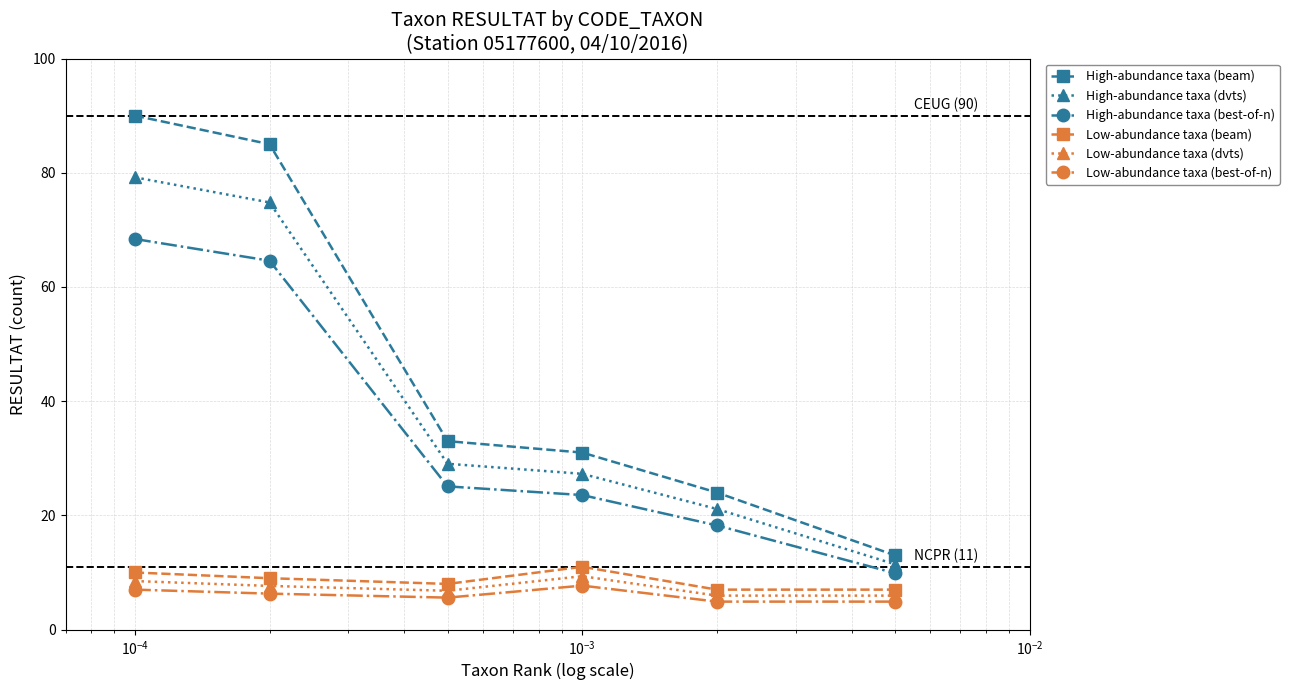

What is the minimum value for Low-abundance taxa (dvts)?

6.0